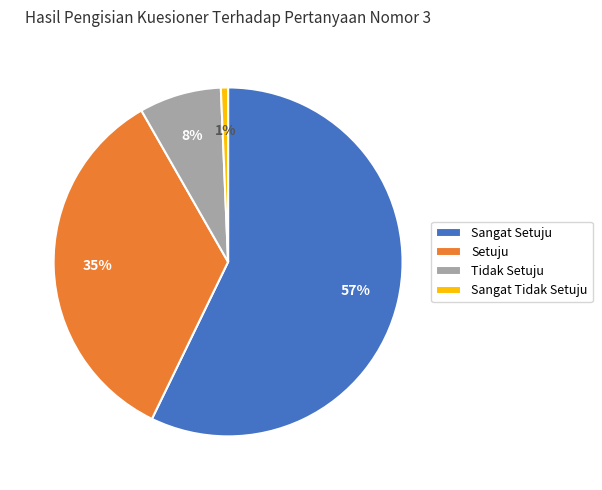

Which category has the smallest portion of the pie?

Sangat Tidak Setuju